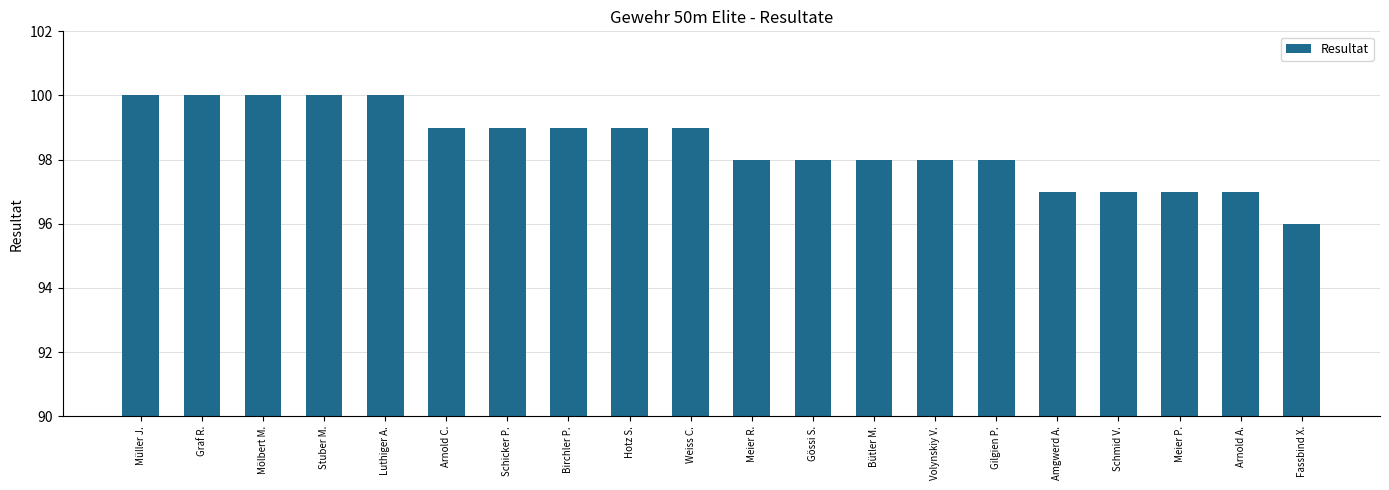

The value at Bütler M. is 150. True or false?

False